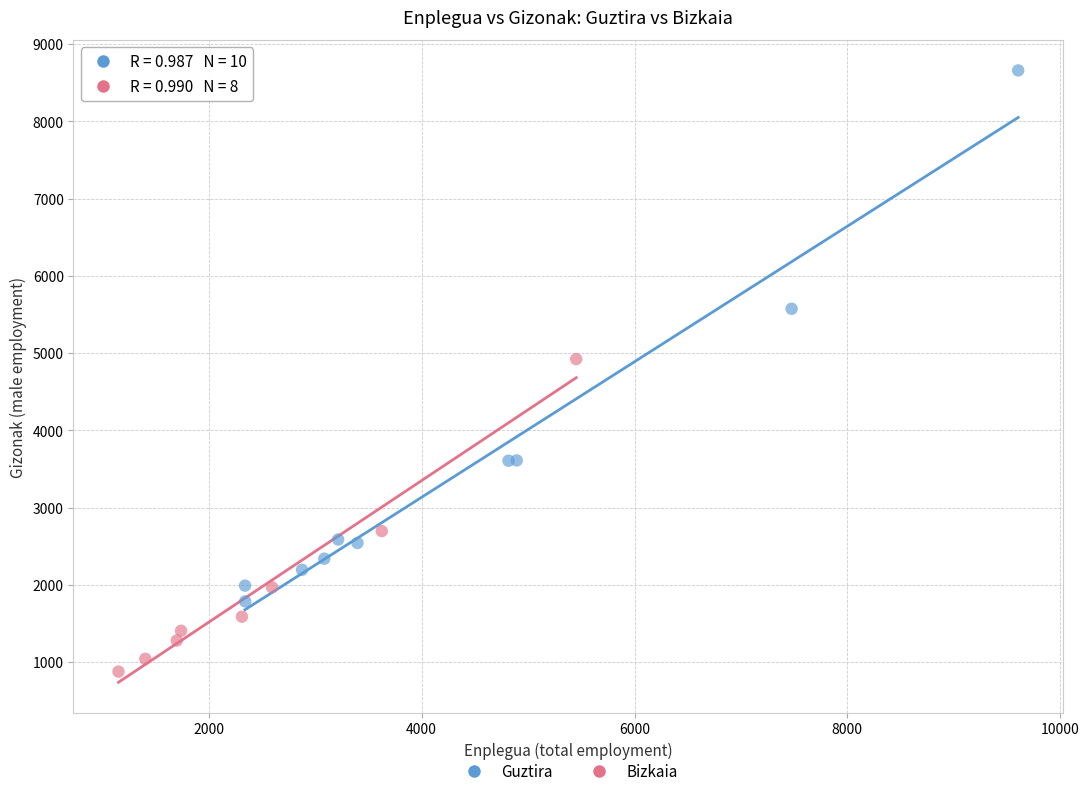

Which series has the largest Y range (max minus min)?

Guztira